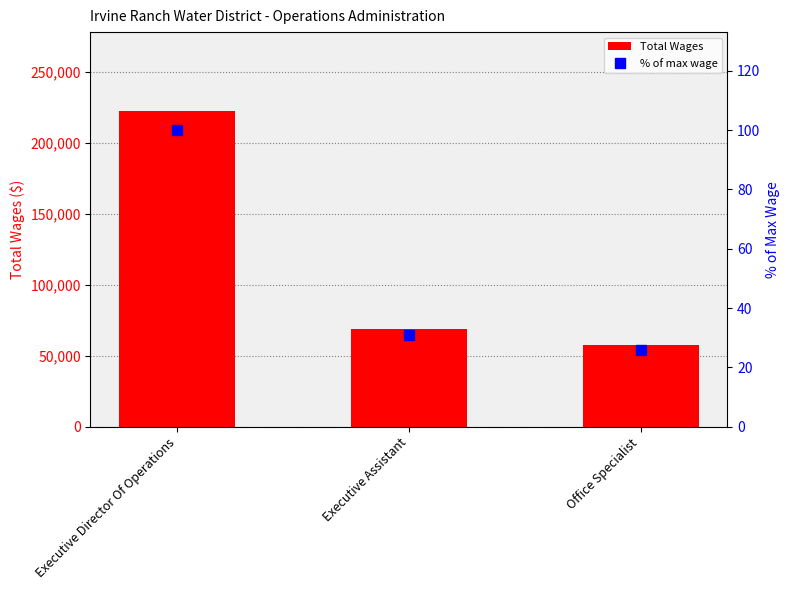

Which series has the widest spread of values?

Total Wages